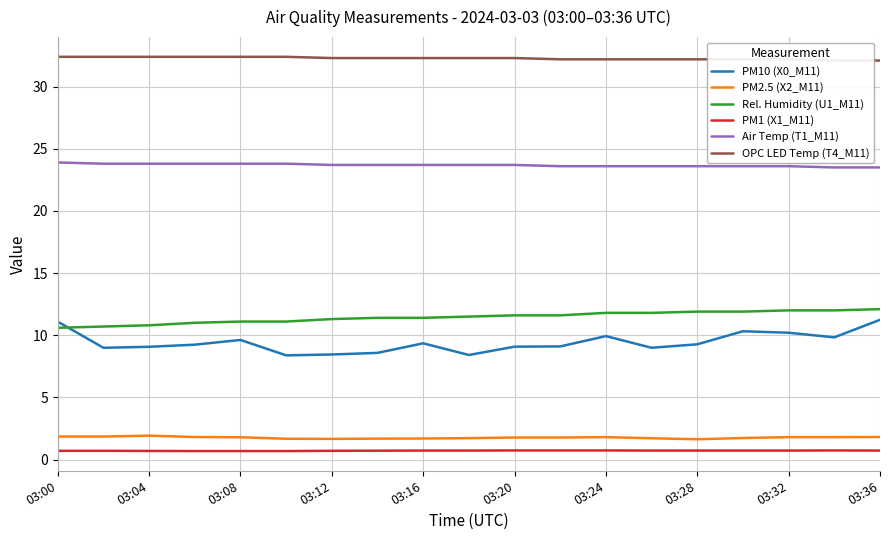

What position from the right is 15?

4